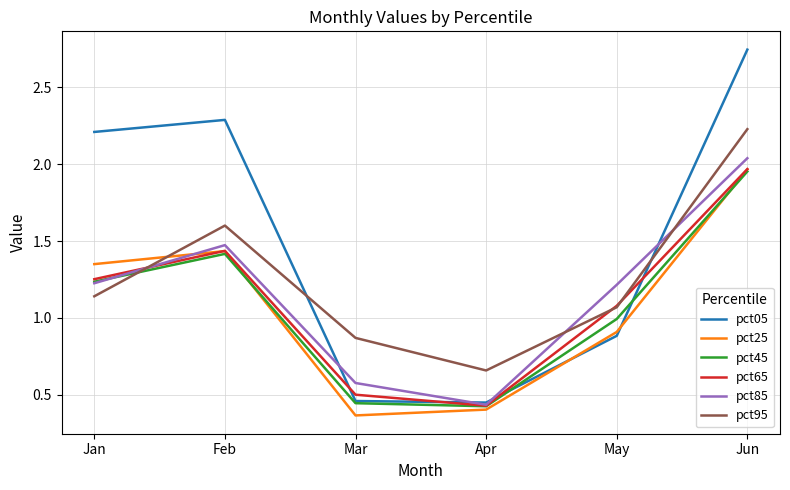

What are all the series names shown in the legend?

pct05, pct25, pct45, pct65, pct85, pct95